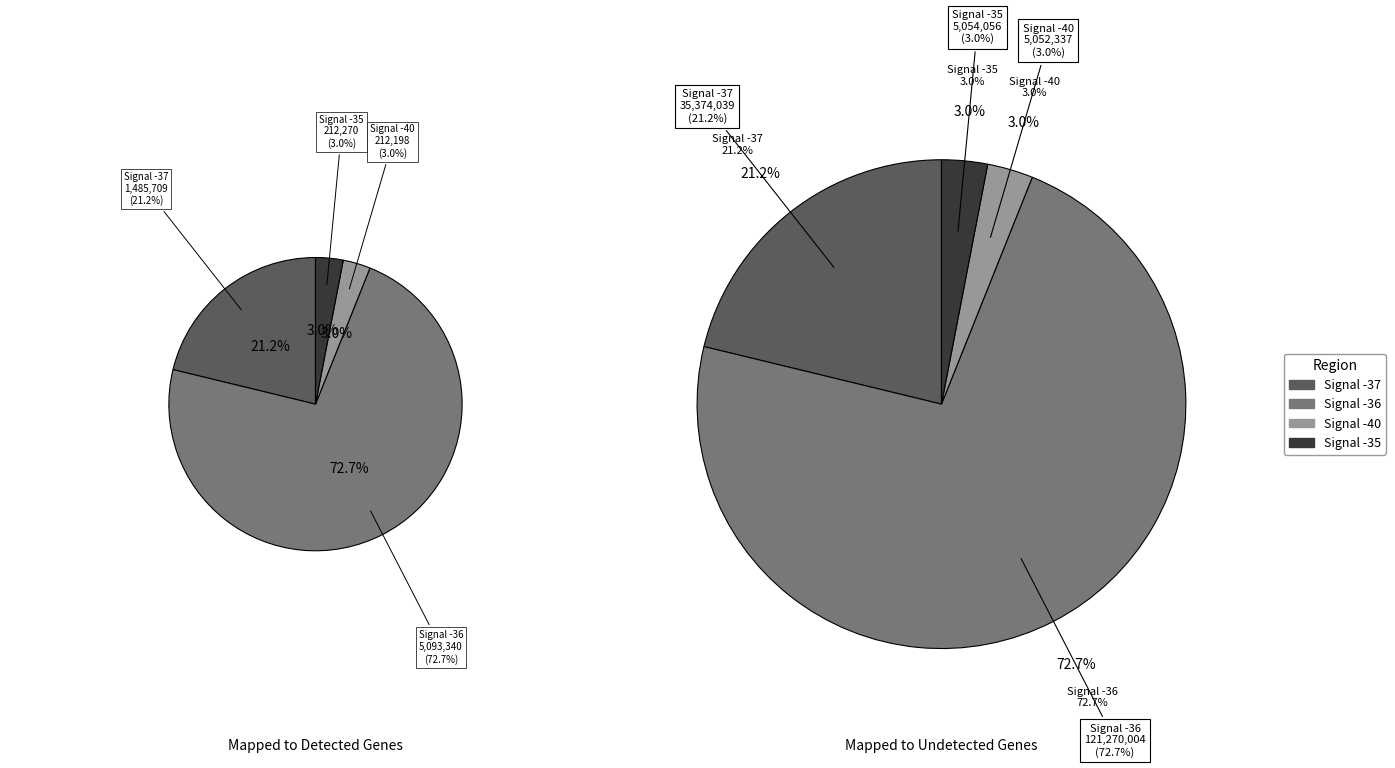

Which category has the smallest portion of the pie?

Signal -40